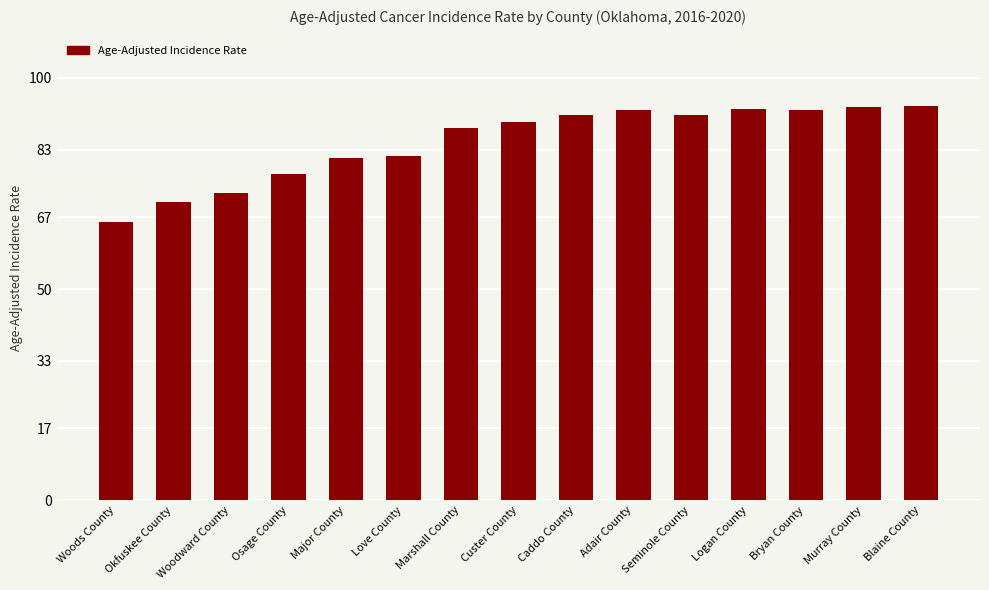

What is the difference between the second highest and minimum values?

27.4